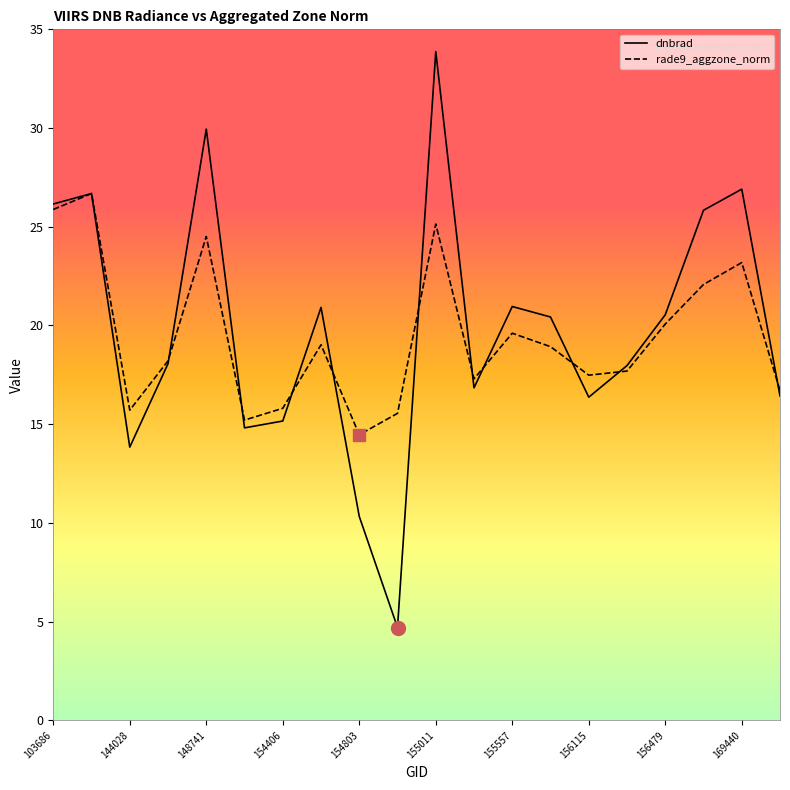

True or false: dnbrad and rade9_aggzone_norm cross at least once.

True